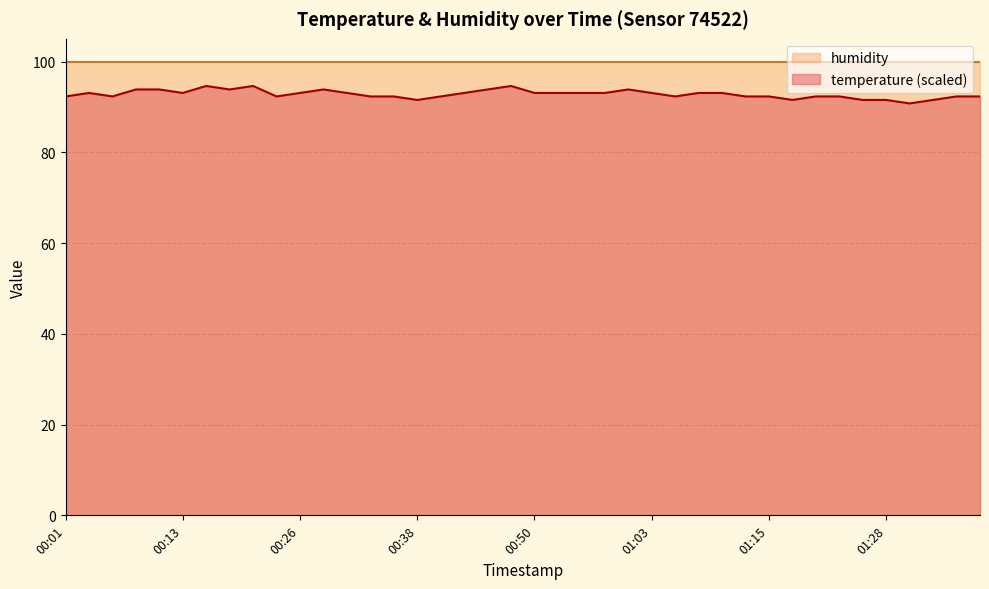

At which category does the chart reach its peak across all series?

00:16